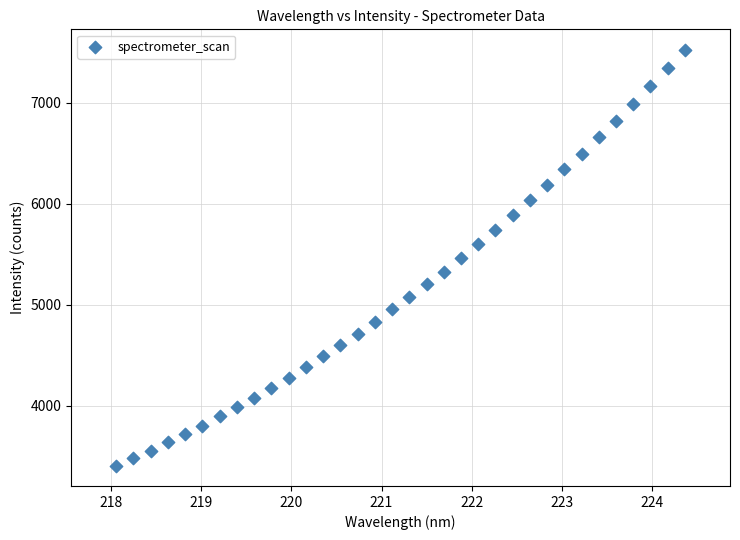

What is the range of X values (max minus min)?

6.3